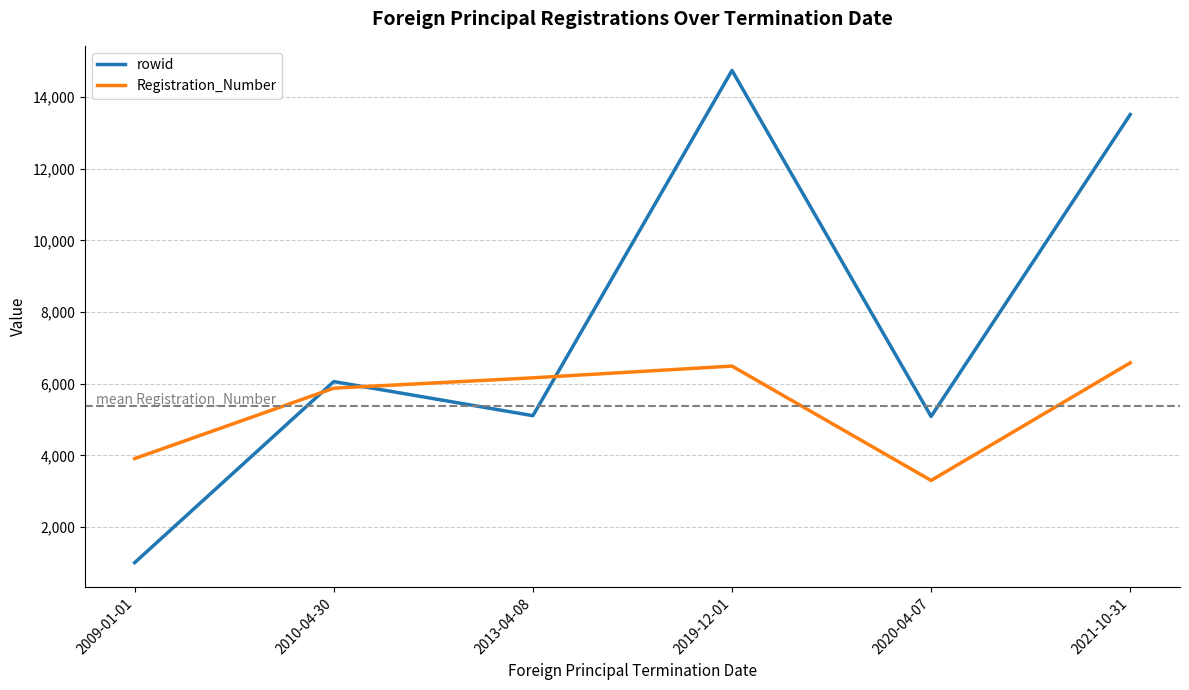

What is the sum of the rowid values at 2009-01-01 and 2020-04-07?

6094